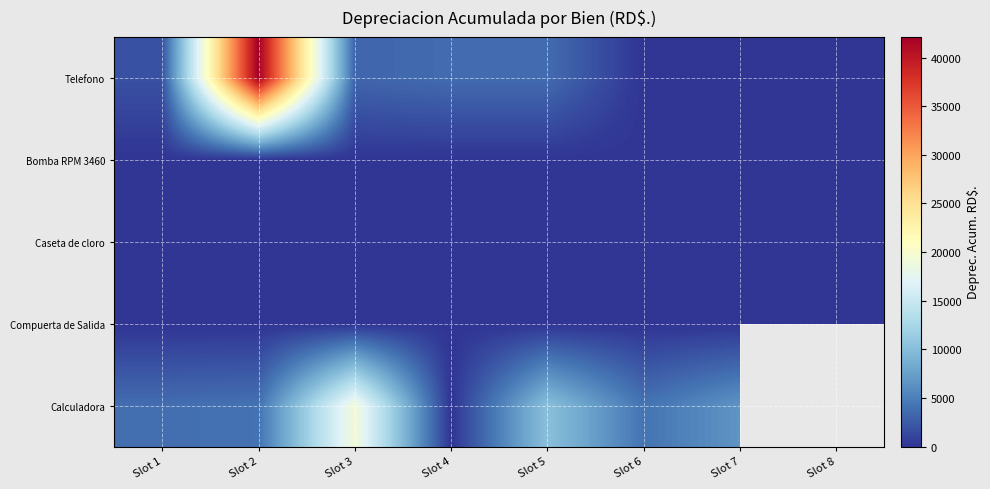

How many distinct data groups are displayed?

5